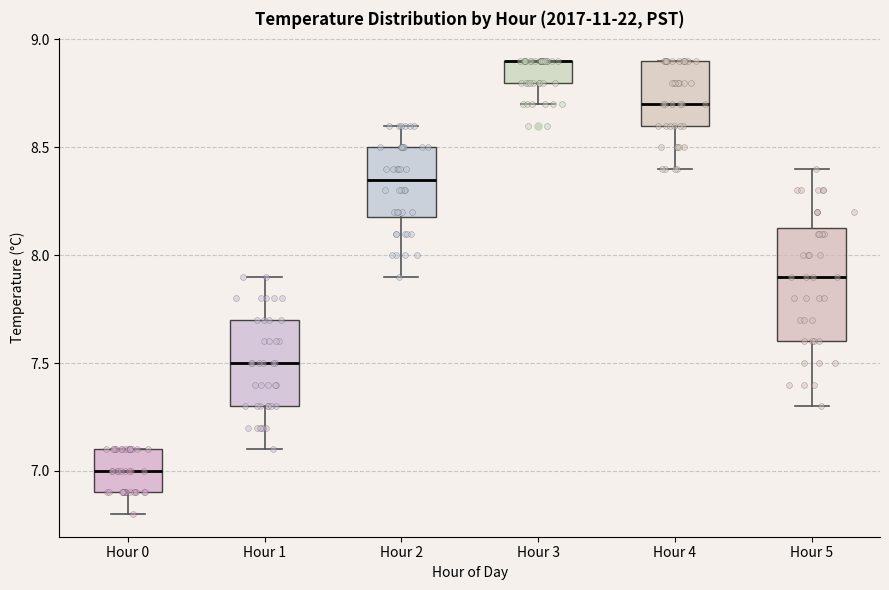

Reading left to right, transcribe this box plot: for each box, give where its median line is, the range the box spans, and where its two whiskers end, as read against the y-axis. The values are not printed on the chart, so give them approximately, as read against the axis.

Hour 0: median 7.00, box 6.90 to 7.10, whiskers 6.80 to 7.10
Hour 1: median 7.50, box 7.30 to 7.70, whiskers 7.10 to 7.90
Hour 2: median 8.35, box 8.20 to 8.50, whiskers 7.90 to 8.60
Hour 3: median 8.90 (drawn on the box's upper edge), box 8.80 to 8.90, whiskers 8.70 to 8.90
Hour 4: median 8.70, box 8.60 to 8.90, whiskers 8.40 to 8.90
Hour 5: median 7.90, box 7.60 to 8.15, whiskers 7.30 to 8.40